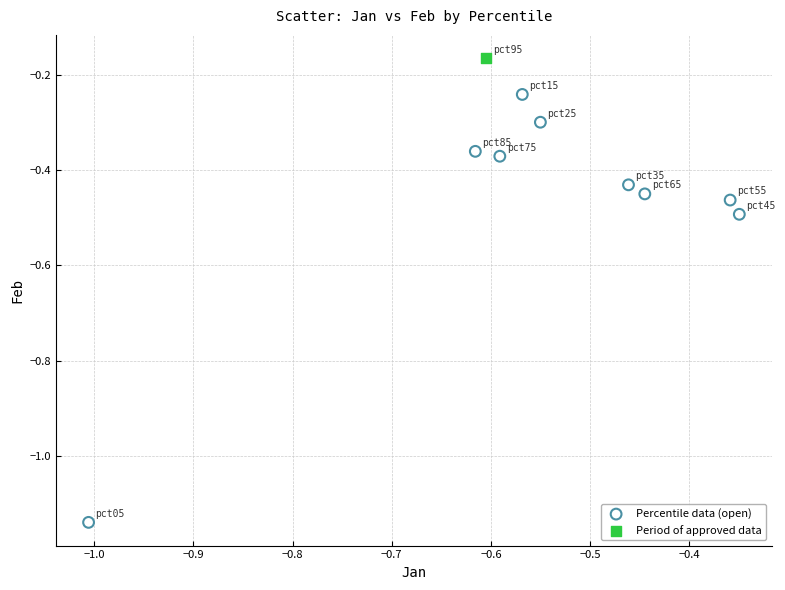

What are all the series names shown in the legend?

Percentile data (open), Period of approved data